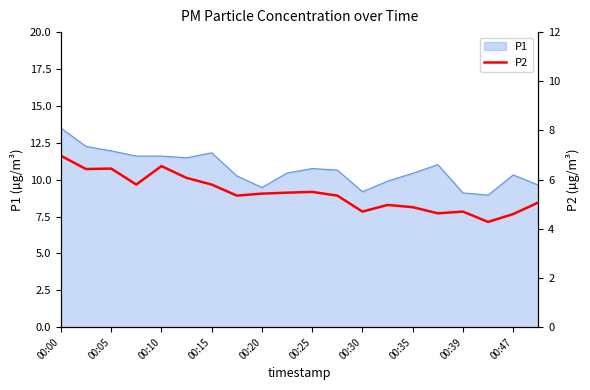

At which label does P1 reach its peak?

00:00